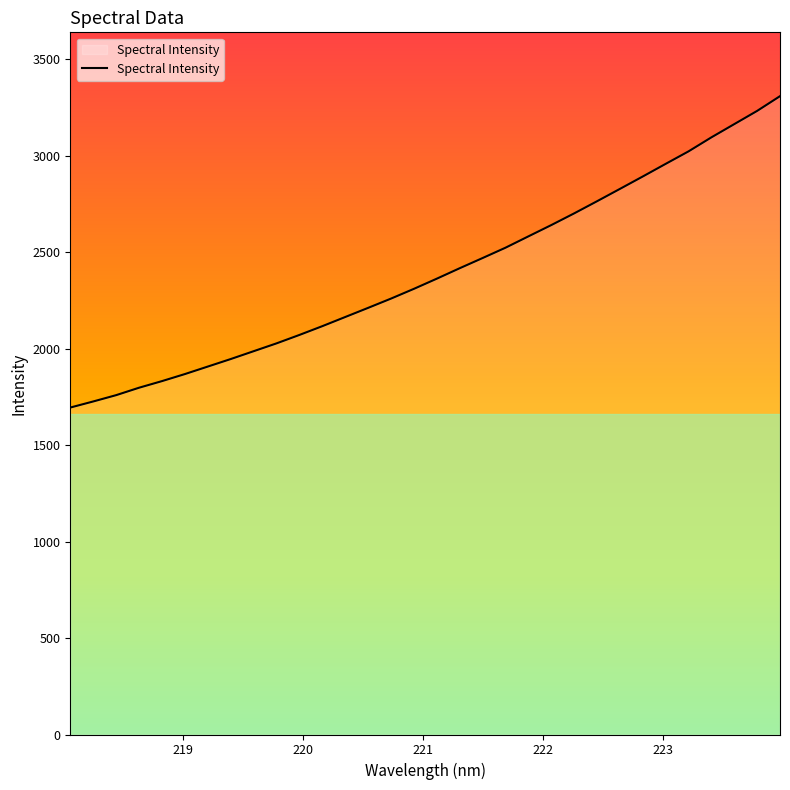

What is the greatest value displayed?

3309.7